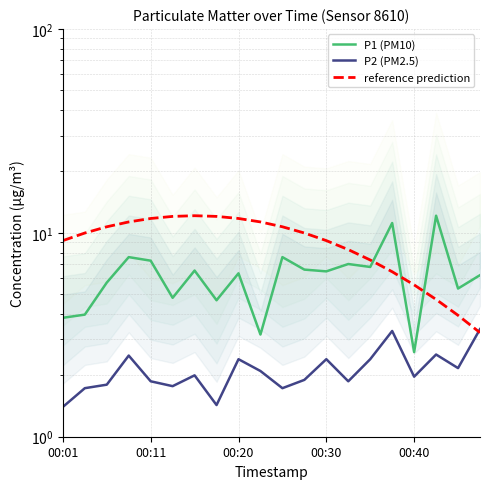

True or false: P2 (PM2.5) has a value of 2.5 at 17.

True